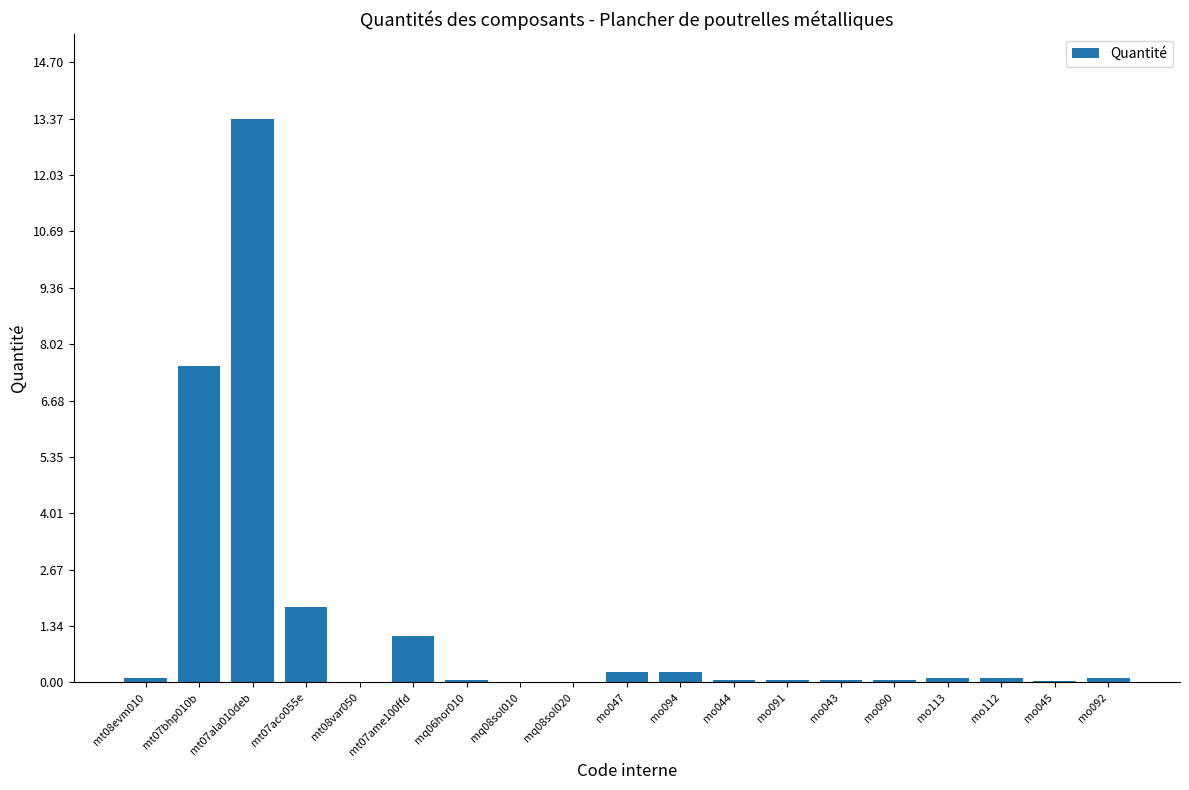

What is the sum of all values?

25.1